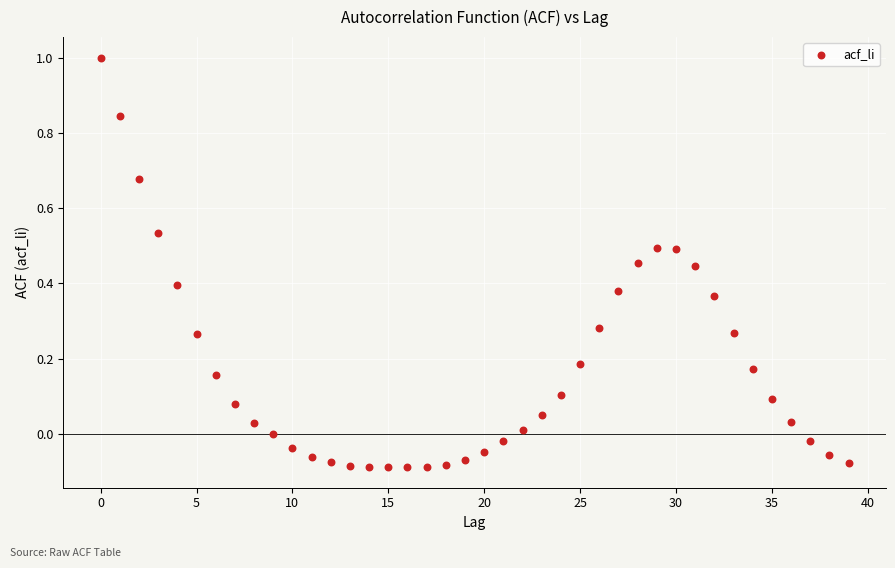

How many points are shown in the scatter plot?

40